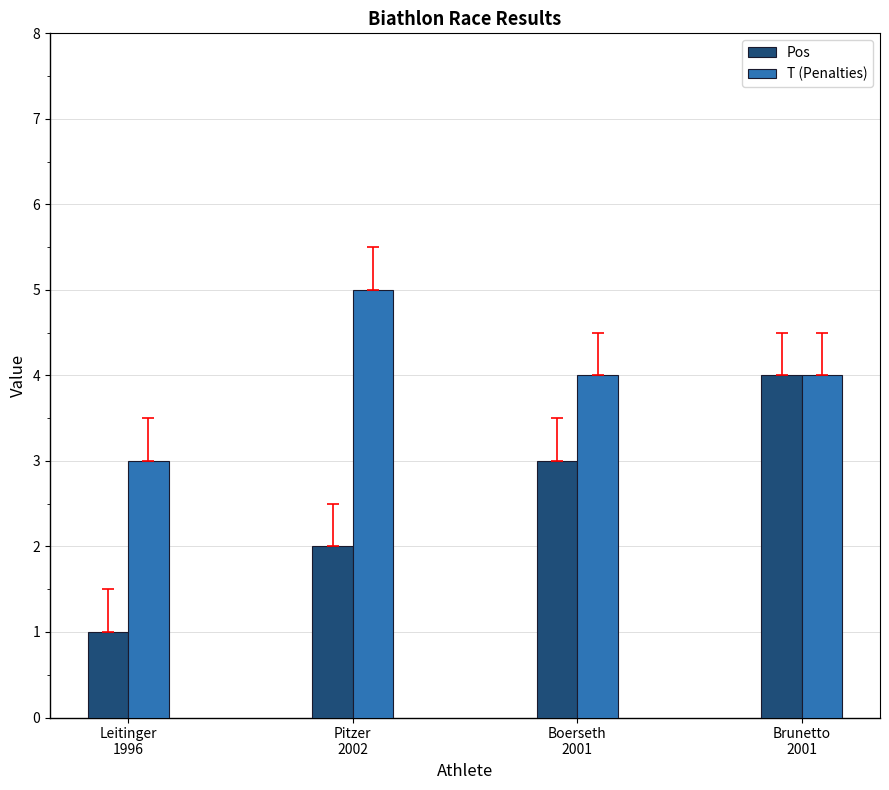

How many bars are there in total?

8